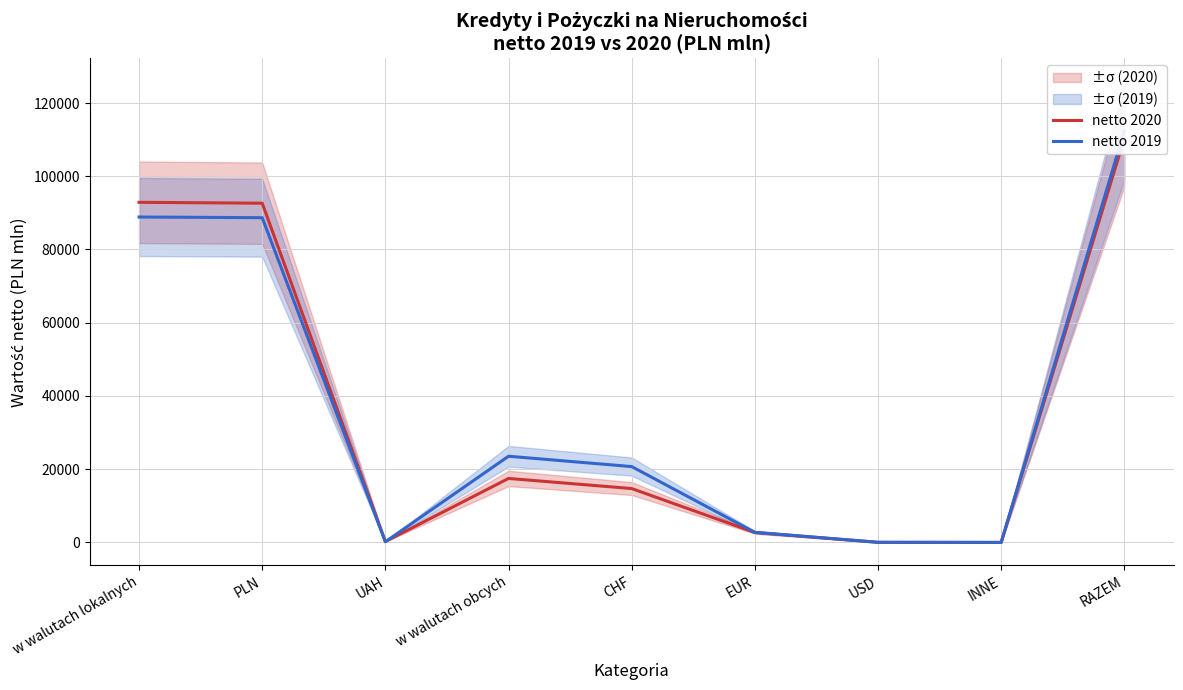

Rank the series by their maximum value, from highest to lowest.

netto 2019, netto 2020